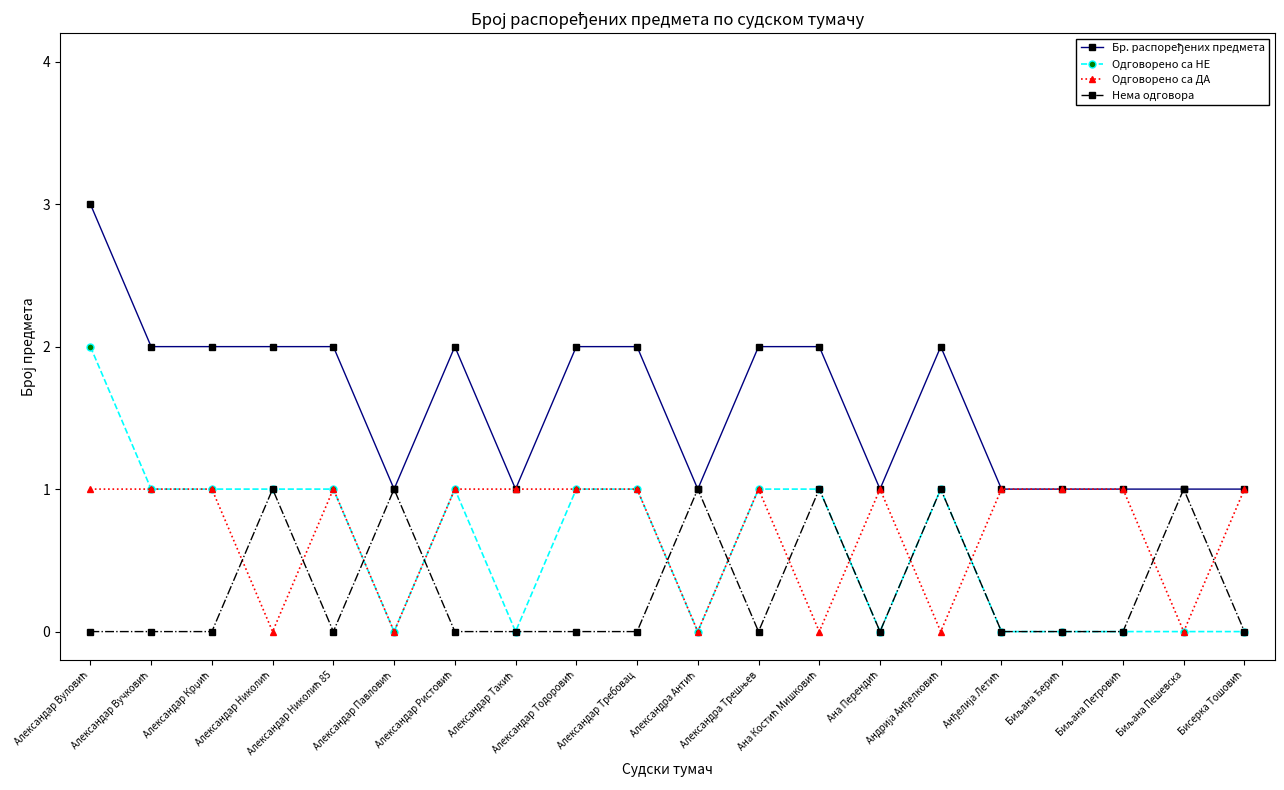

What is the greatest value displayed?

3